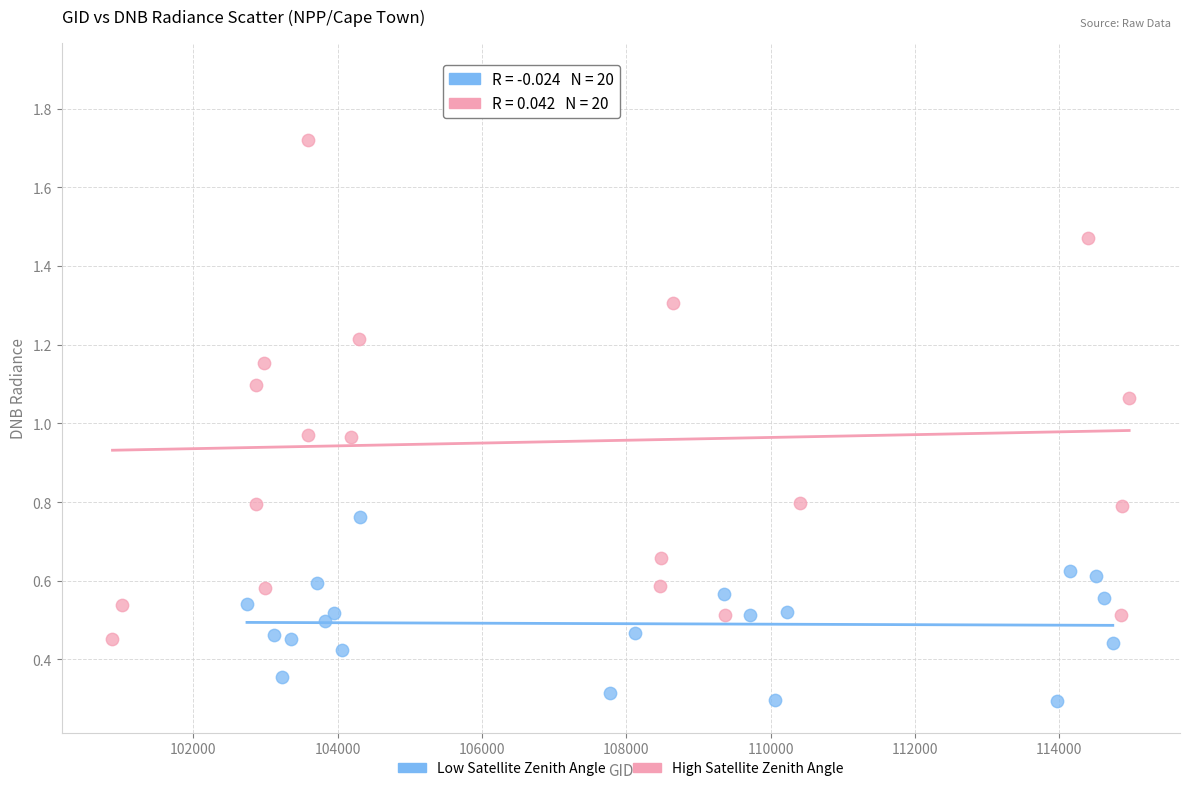

Which series reaches the maximum Y coordinate?

High Satellite Zenith Angle